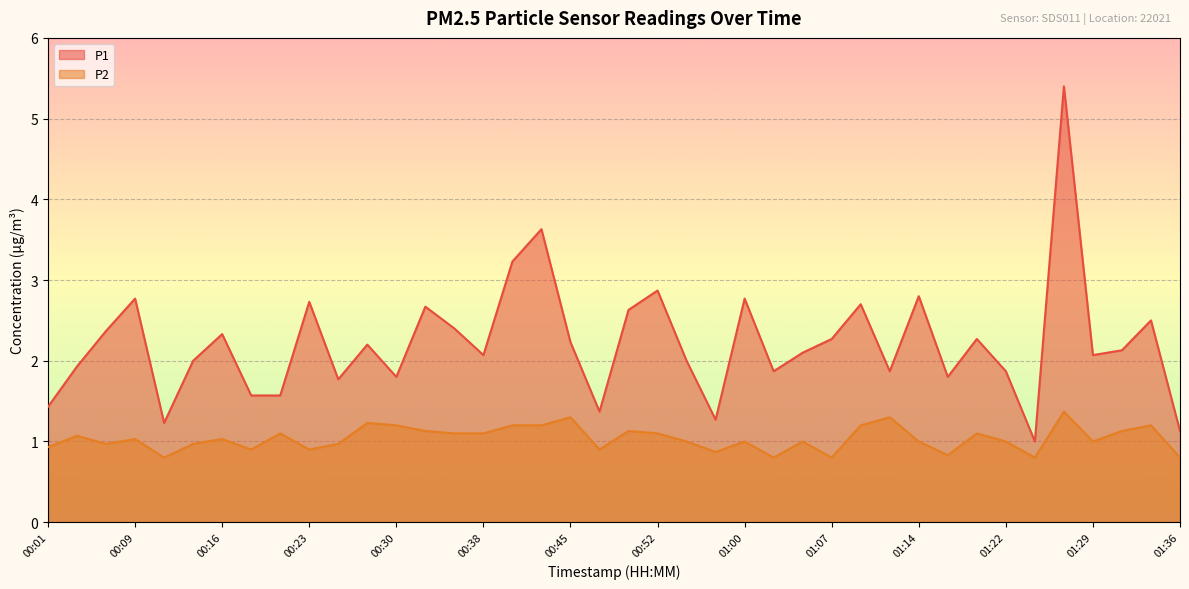

Which category has the highest value across all series?

01:27